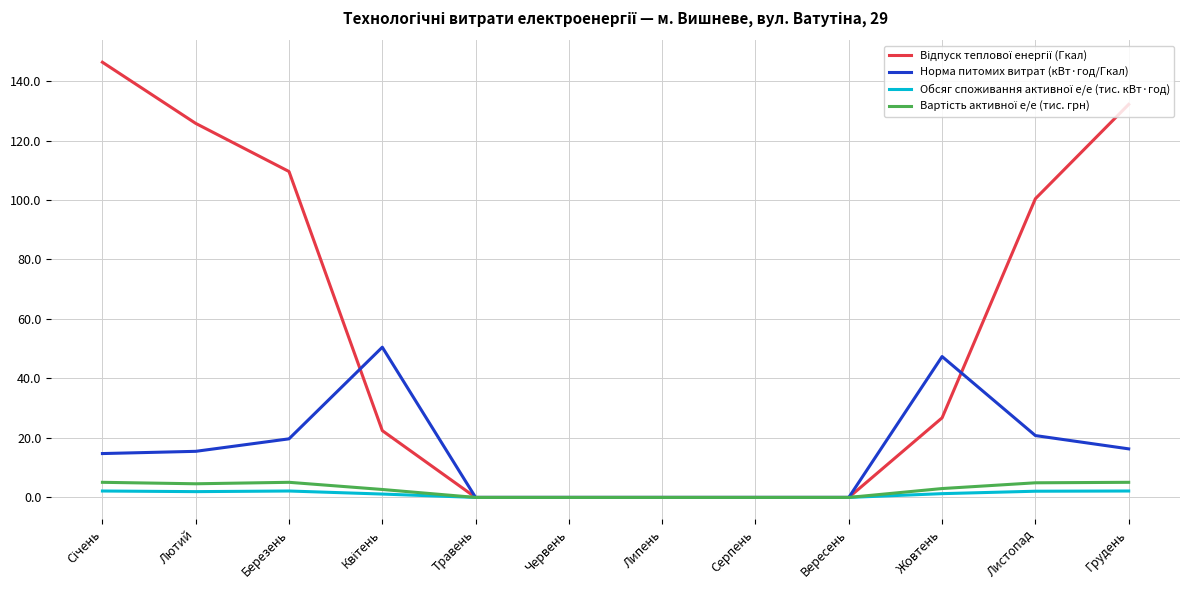

What position from the right is Грудень?

1